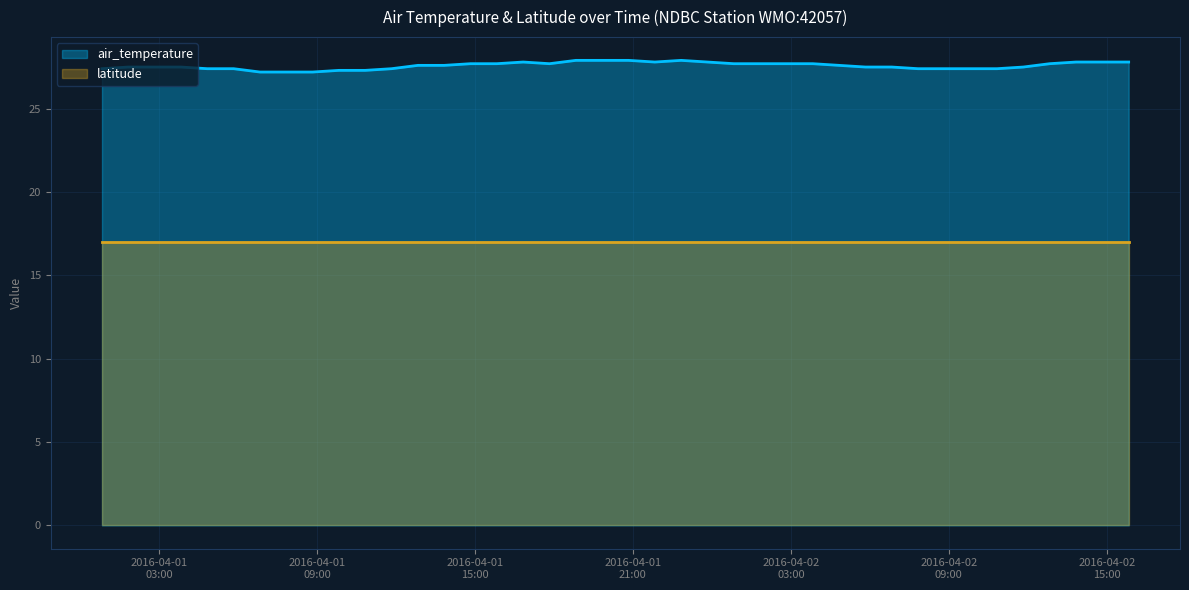

List the labels in order of value, smallest first.

2016-04-01T06:50, 2016-04-01T07:50, 2016-04-01T08:50, 2016-04-01T09:50, 2016-04-01T10:50, 2016-04-01T00:50, 2016-04-01T04:50, 2016-04-01T05:50, 2016-04-01T11:50, 2016-04-02T07:50, 2016-04-02T08:50, 2016-04-02T09:50, 2016-04-02T10:50, 2016-04-01T01:50, 2016-04-01T02:50, 2016-04-01T03:50, 2016-04-02T05:50, 2016-04-02T06:50, 2016-04-02T11:50, 2016-04-01T12:50, 2016-04-01T13:50, 2016-04-02T04:50, 2016-04-01T14:50, 2016-04-01T15:50, 2016-04-01T17:50, 2016-04-02T00:50, 2016-04-02T01:50, 2016-04-02T02:50, 2016-04-02T03:50, 2016-04-02T12:50, 2016-04-01T16:50, 2016-04-01T21:50, 2016-04-01T23:50, 2016-04-02T13:50, 2016-04-02T14:50, 2016-04-02T15:50, 2016-04-01T18:50, 2016-04-01T19:50, 2016-04-01T20:50, 2016-04-01T22:50